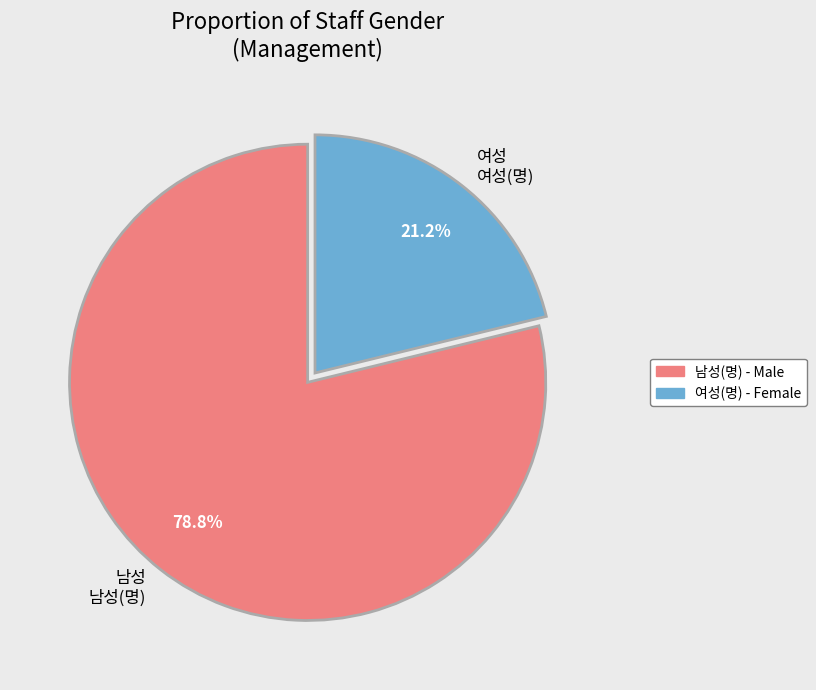

To the nearest percent, what is the combined percentage of 남성(명) and 여성(명)?

100%